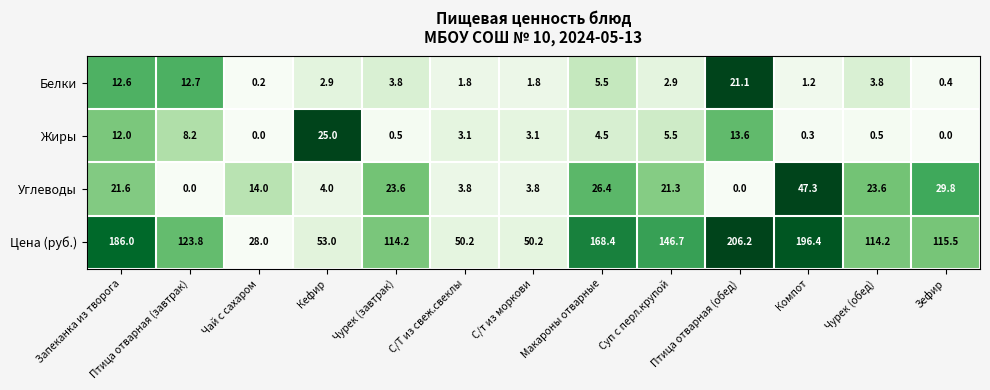

What is the approximate value of Углеводы at Кефир?

4.0